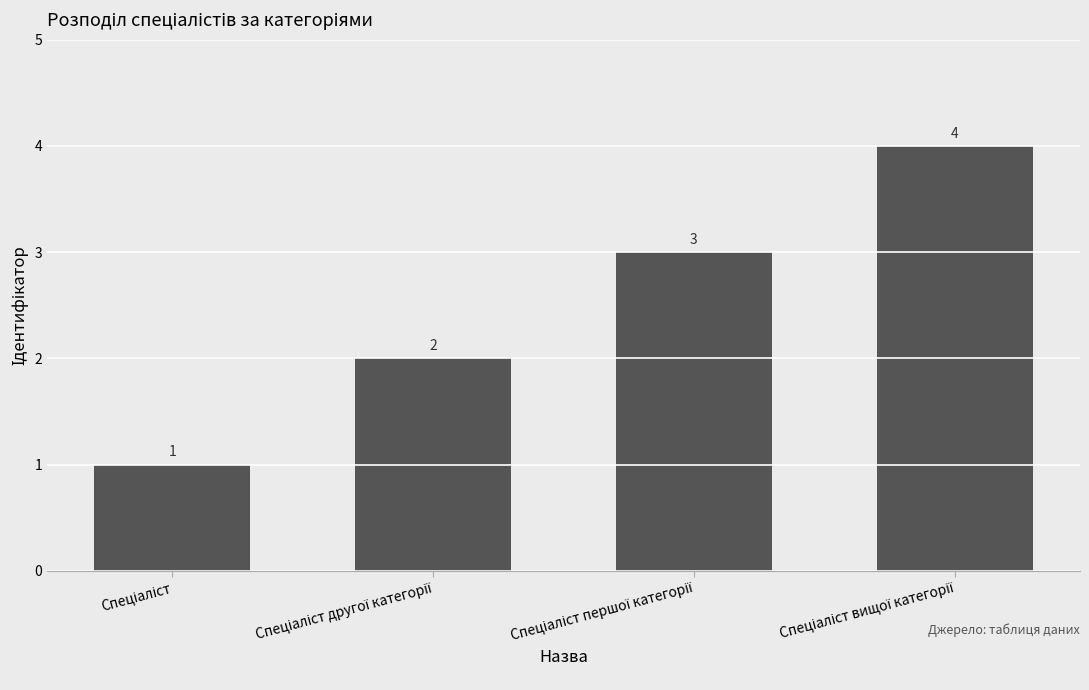

Count the values in the range 2 to 4.

3